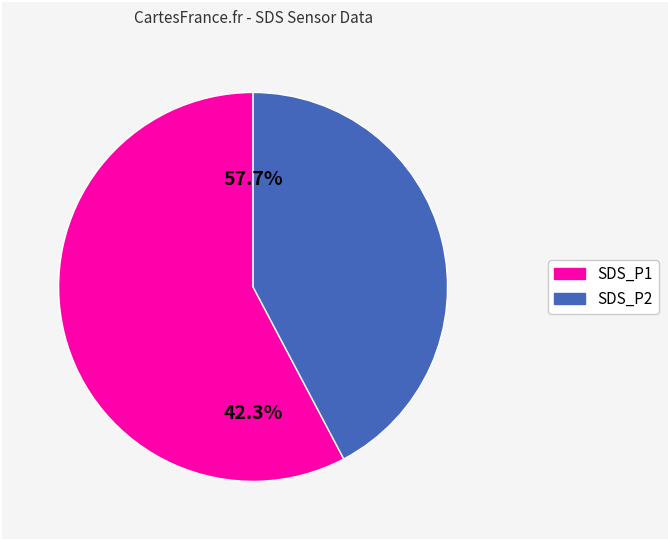

True or false: SDS_P1 accounts for 57% of the total.

True